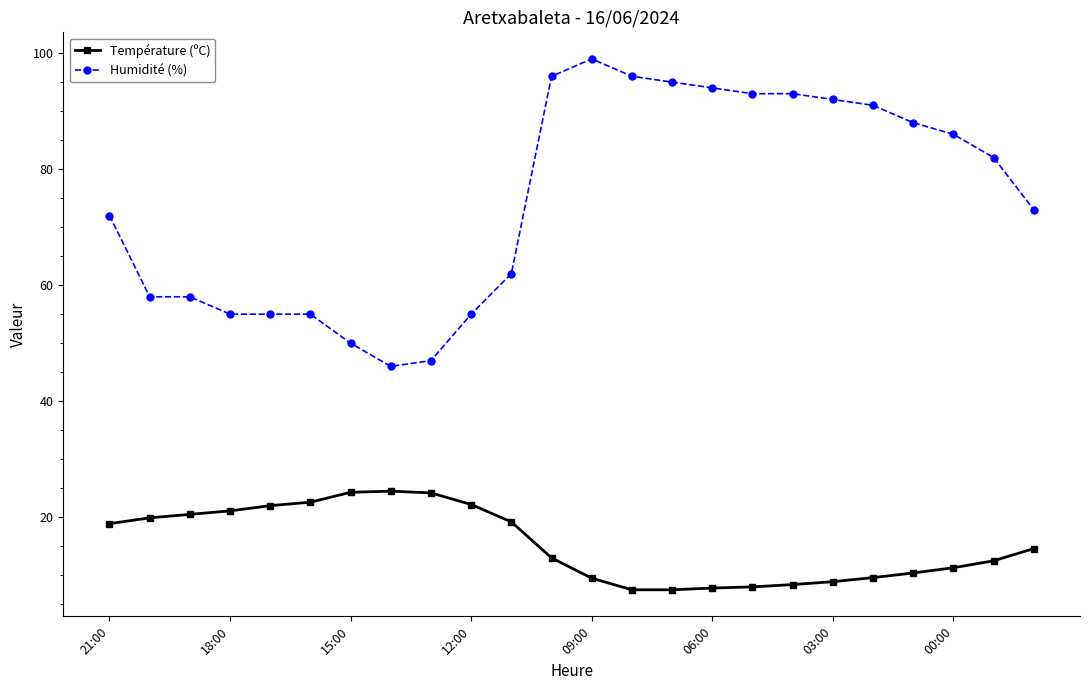

What is the difference between the second highest and second lowest values in the Humidité (%) series?

49.0